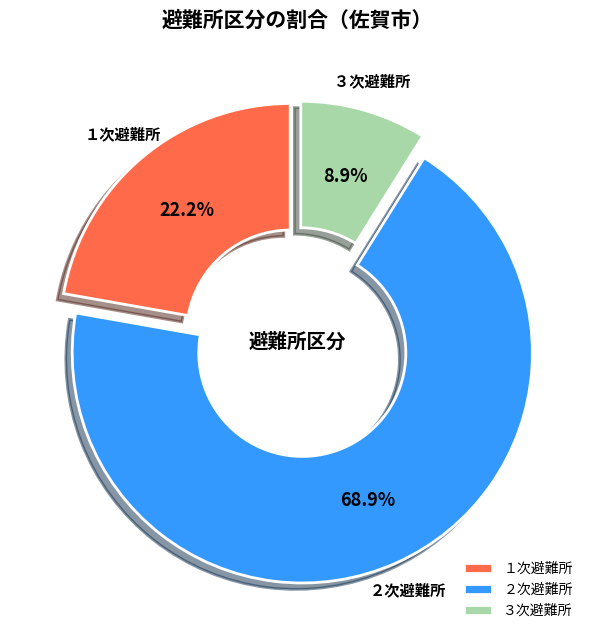

To the nearest percent, what is the average slice percentage?

33%